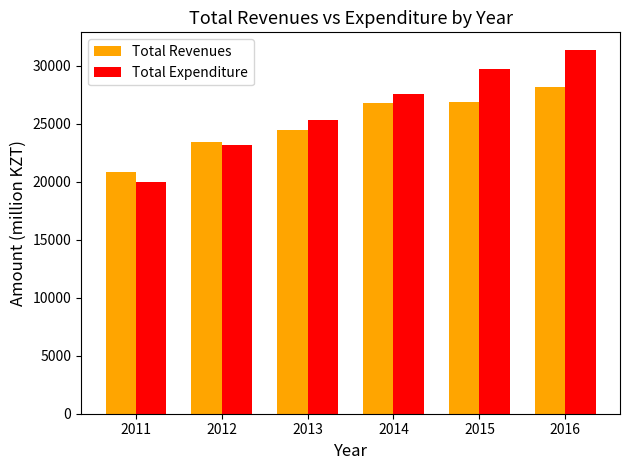

What is the value of the Total Expenditure bar at the 6th from the left?

31323.7